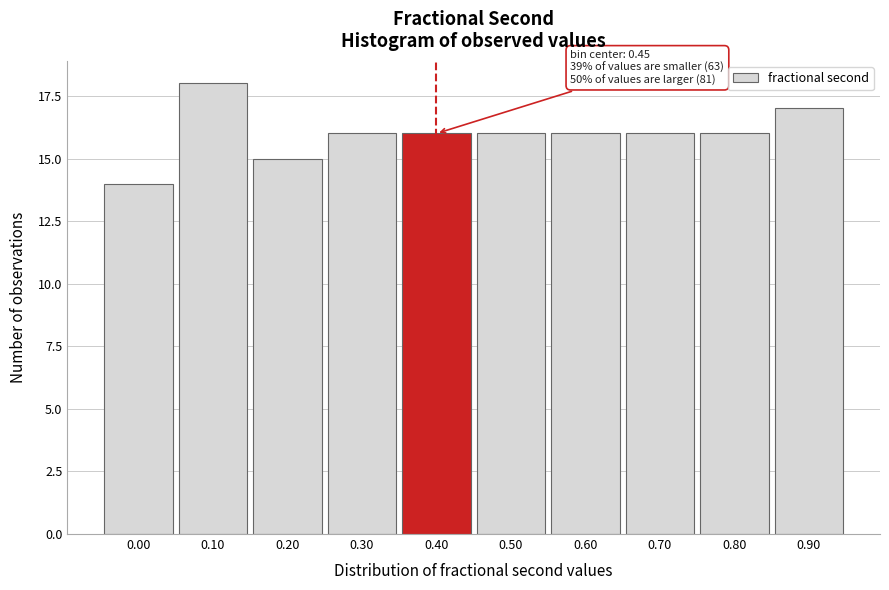

Reading right to left, list all the values displayed in this chart.

0.90=17	0.80=16	0.70=16	0.60=16	0.50=16	0.40=16	0.30=16	0.20=15	0.10=18	0.00=14